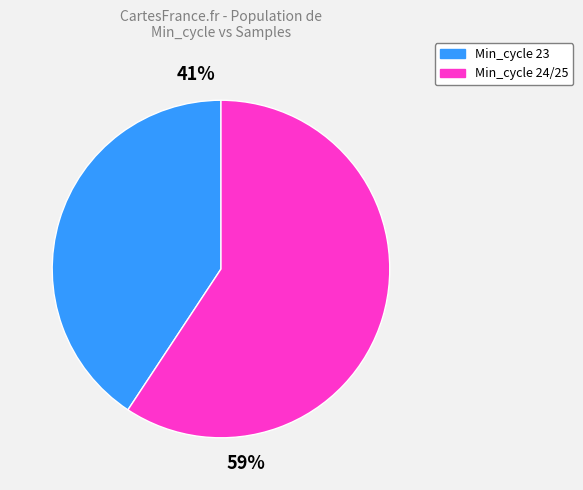

Rank the categories by value from highest to lowest.

Min_cycle 24/25, Min_cycle 23